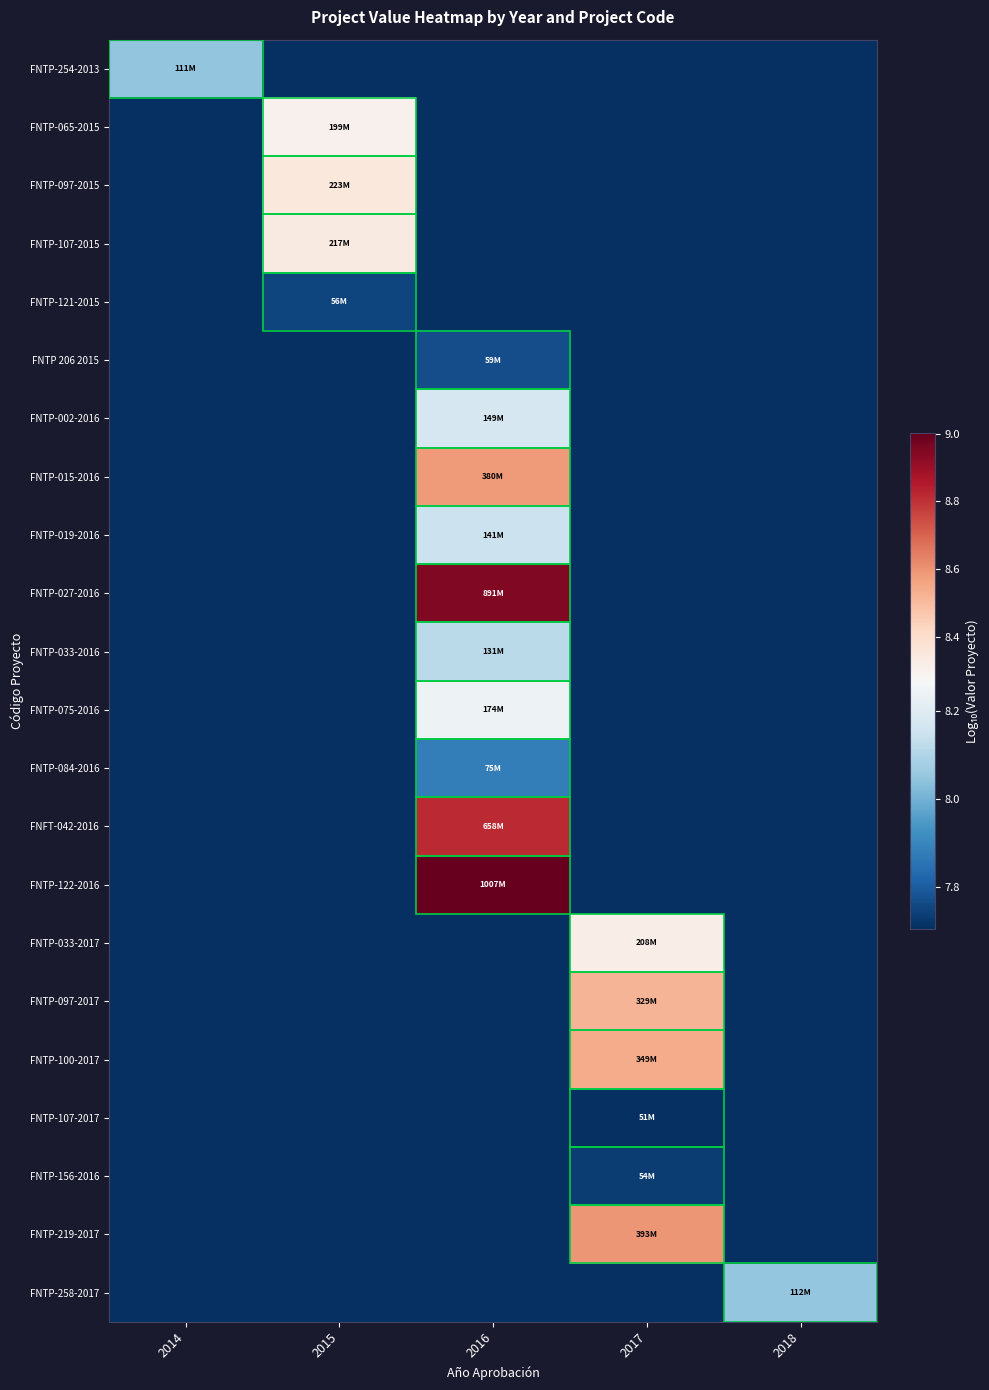

Reading right to left, list all the values displayed in this chart.

FNTP-254-2013: 2018=0.0	2017=0.0	2016=0.0	2015=0.0	2014=8.0
FNTP-065-2015: 2018=0.0	2017=0.0	2016=0.0	2015=8.3	2014=0.0
FNTP-097-2015: 2018=0.0	2017=0.0	2016=0.0	2015=8.3	2014=0.0
FNTP-107-2015: 2018=0.0	2017=0.0	2016=0.0	2015=8.3	2014=0.0
FNTP-121-2015: 2018=0.0	2017=0.0	2016=0.0	2015=7.8	2014=0.0
FNTP 206 2015: 2018=0.0	2017=0.0	2016=7.8	2015=0.0	2014=0.0
FNTP-002-2016: 2018=0.0	2017=0.0	2016=8.2	2015=0.0	2014=0.0
FNTP-015-2016: 2018=0.0	2017=0.0	2016=8.6	2015=0.0	2014=0.0
FNTP-019-2016: 2018=0.0	2017=0.0	2016=8.1	2015=0.0	2014=0.0
FNTP-027-2016: 2018=0.0	2017=0.0	2016=9.0	2015=0.0	2014=0.0
FNTP-033-2016: 2018=0.0	2017=0.0	2016=8.1	2015=0.0	2014=0.0
FNTP-075-2016: 2018=0.0	2017=0.0	2016=8.2	2015=0.0	2014=0.0
FNTP-084-2016: 2018=0.0	2017=0.0	2016=7.9	2015=0.0	2014=0.0
FNFT-042-2016: 2018=0.0	2017=0.0	2016=8.8	2015=0.0	2014=0.0
FNTP-122-2016: 2018=0.0	2017=0.0	2016=9.0	2015=0.0	2014=0.0
FNTP-033-2017: 2018=0.0	2017=8.3	2016=0.0	2015=0.0	2014=0.0
FNTP-097-2017: 2018=0.0	2017=8.5	2016=0.0	2015=0.0	2014=0.0
FNTP-100-2017: 2018=0.0	2017=8.5	2016=0.0	2015=0.0	2014=0.0
FNTP-107-2017: 2018=0.0	2017=7.7	2016=0.0	2015=0.0	2014=0.0
FNTP-156-2016: 2018=0.0	2017=7.7	2016=0.0	2015=0.0	2014=0.0
FNTP-219-2017: 2018=0.0	2017=8.6	2016=0.0	2015=0.0	2014=0.0
FNTP-258-2017: 2018=8.0	2017=0.0	2016=0.0	2015=0.0	2014=0.0